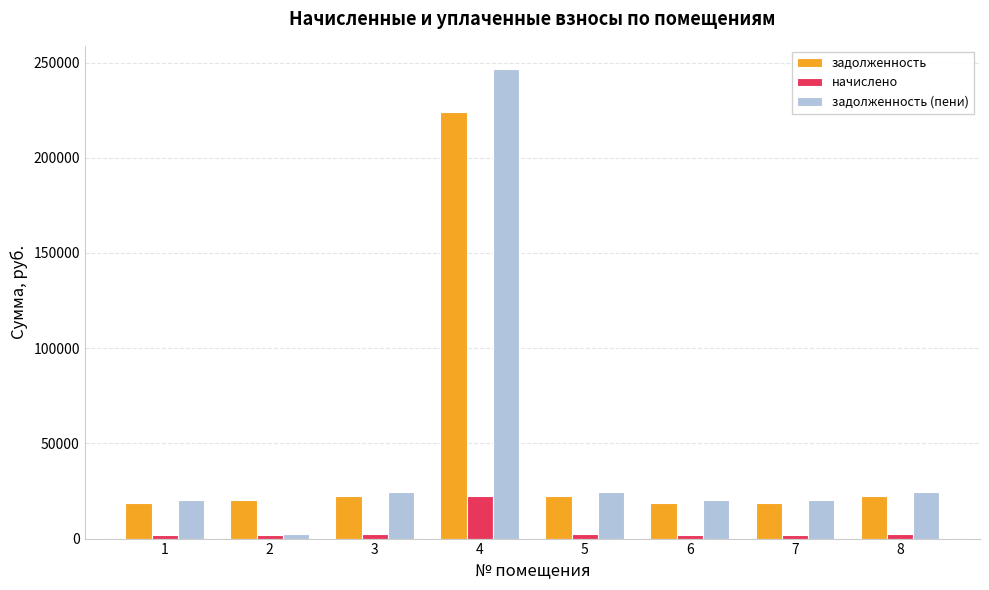

How many categories are shown in the chart?

8